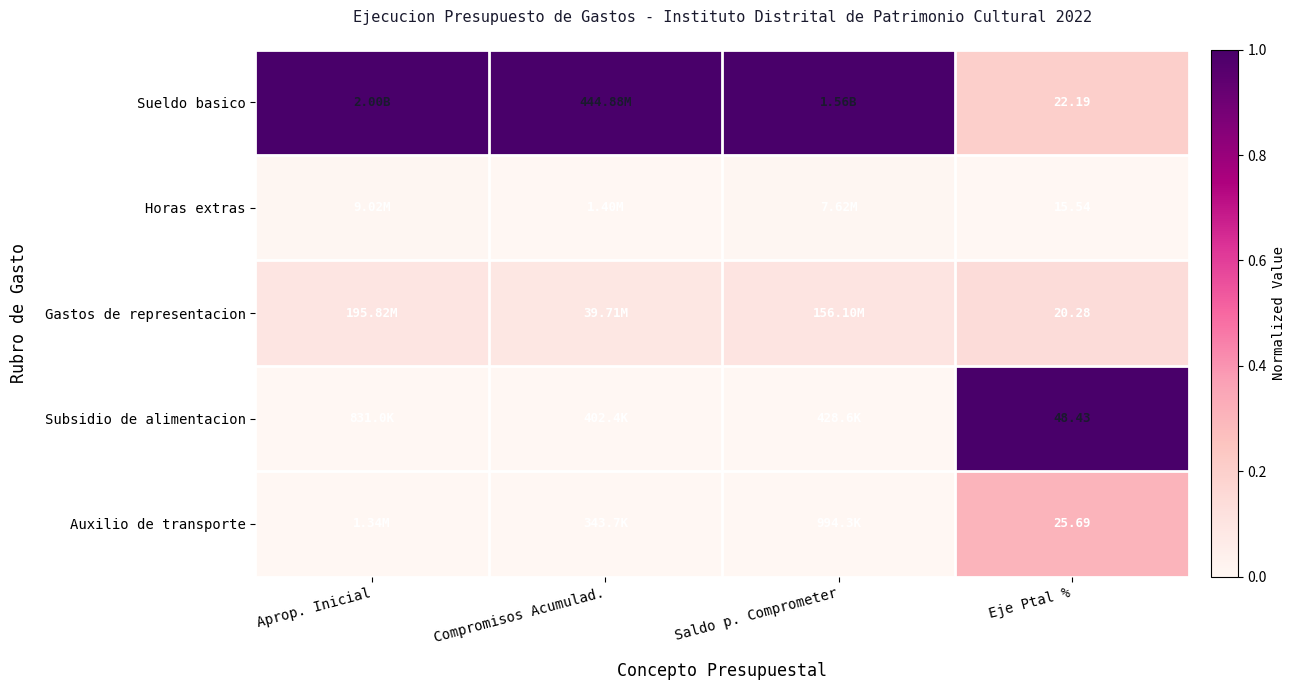

Which has a higher value, Saldo p. Comprometer or Aprop. Inicial?

Saldo p. Comprometer